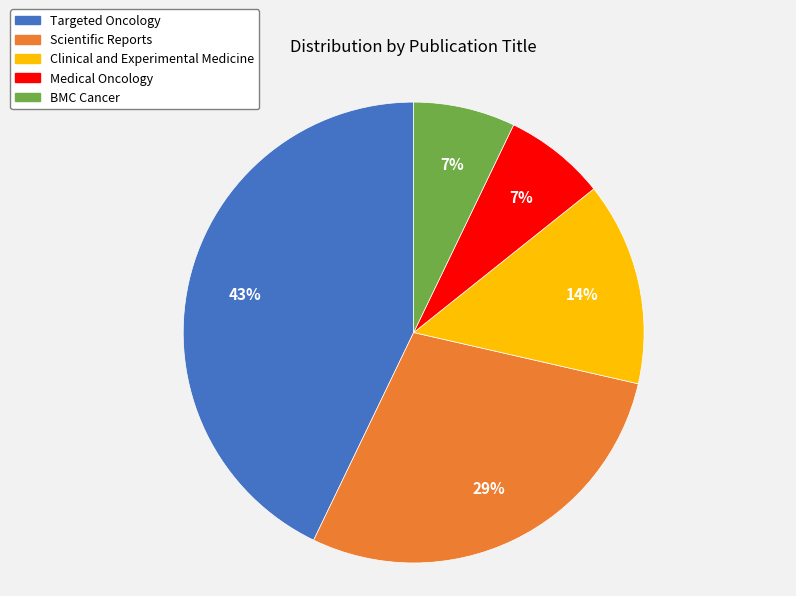

Is there any slice that represents more than half of the pie?

No